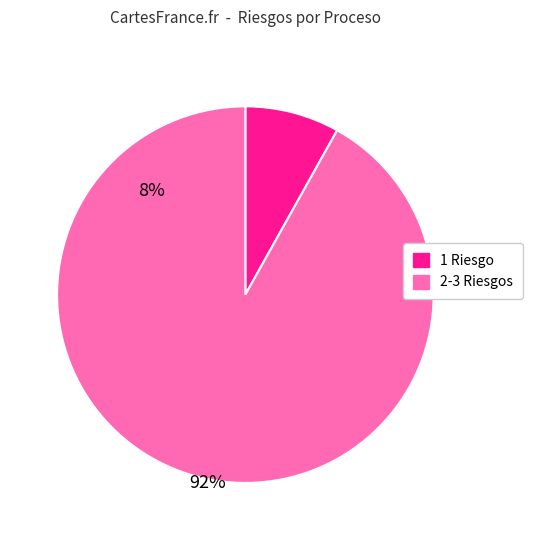

Is there a majority slice in this chart?

Yes